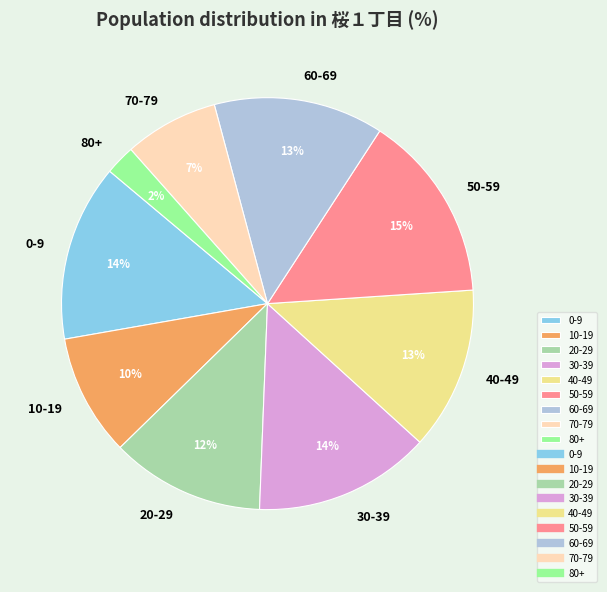

Does 80+ represent more than half of the total?

No